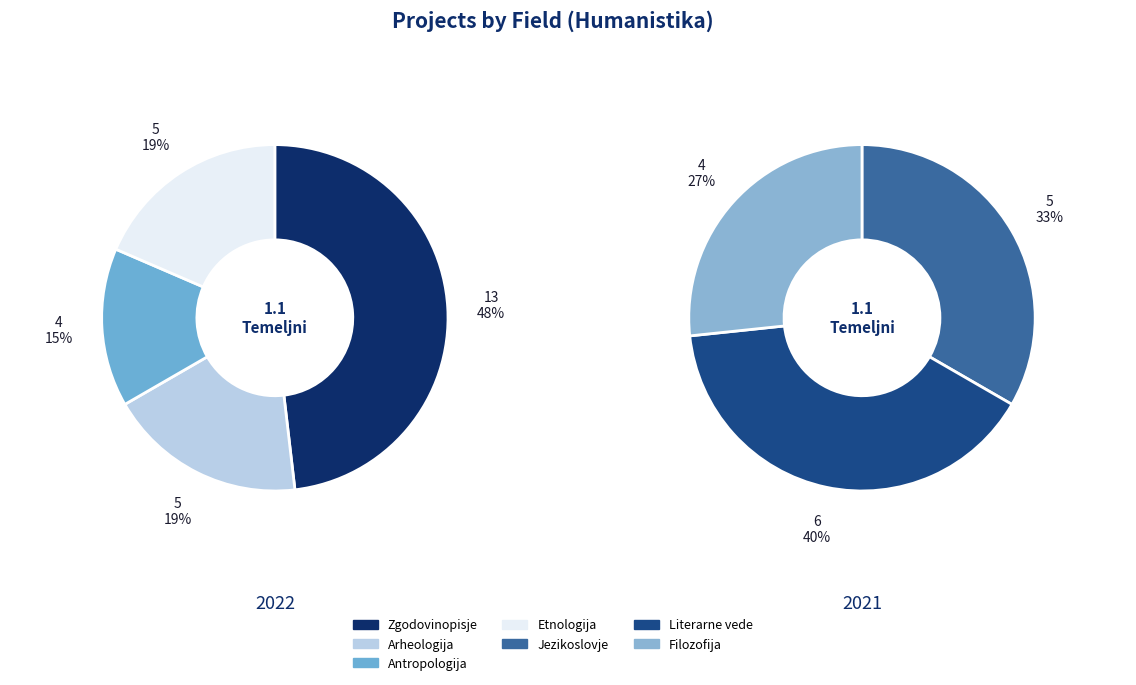

Which category has the biggest portion of the pie?

Zgodovinopisje